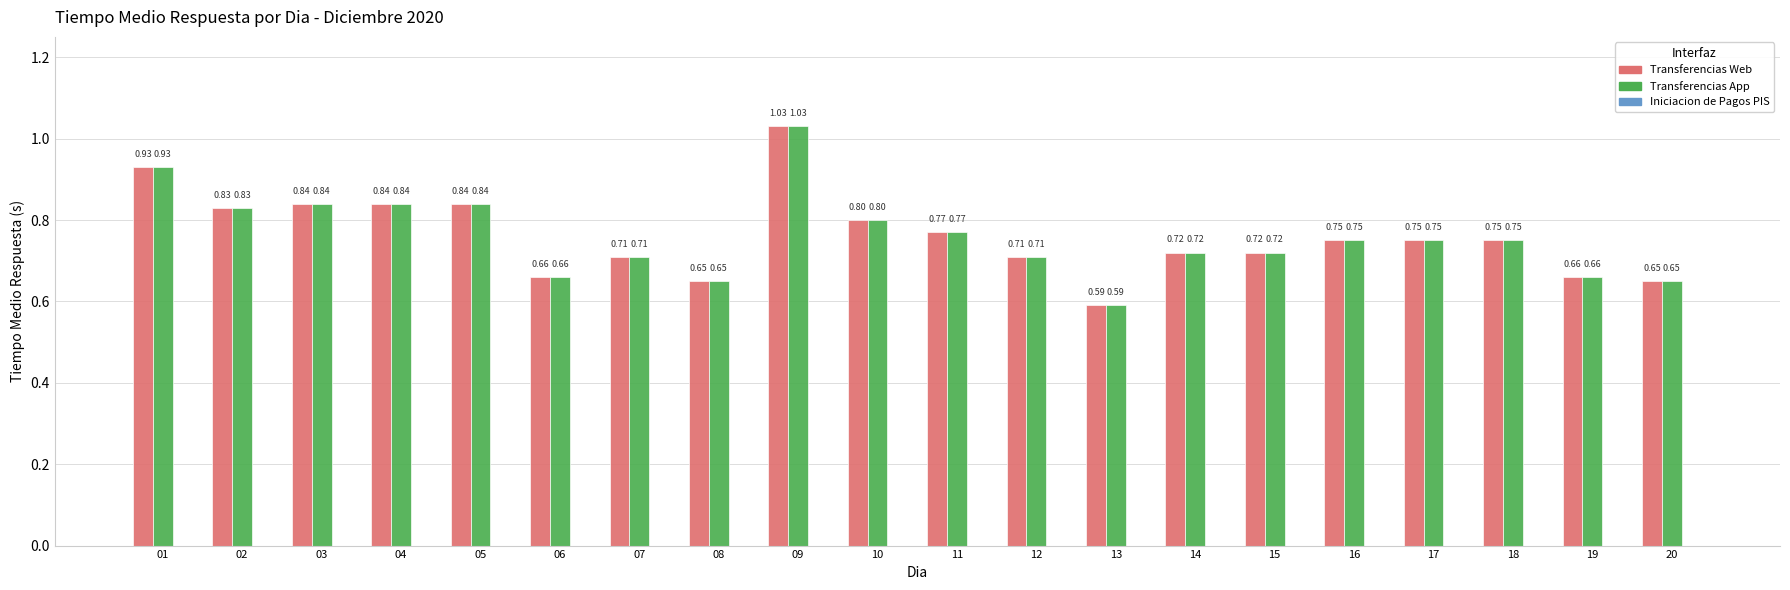

Does the chart contain any negative values?

No